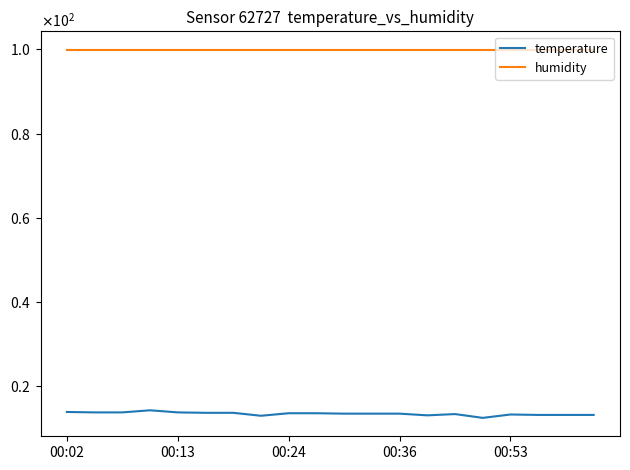

At how many categories does at least one series exceed 69?

20